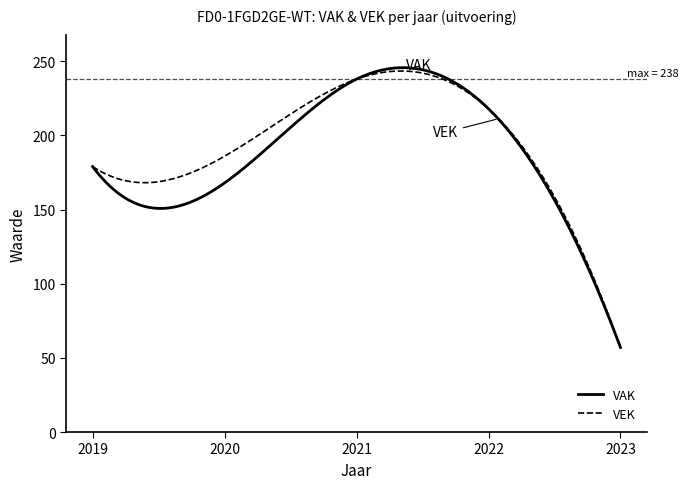

Which series has the largest range (max minus min)?

VAK